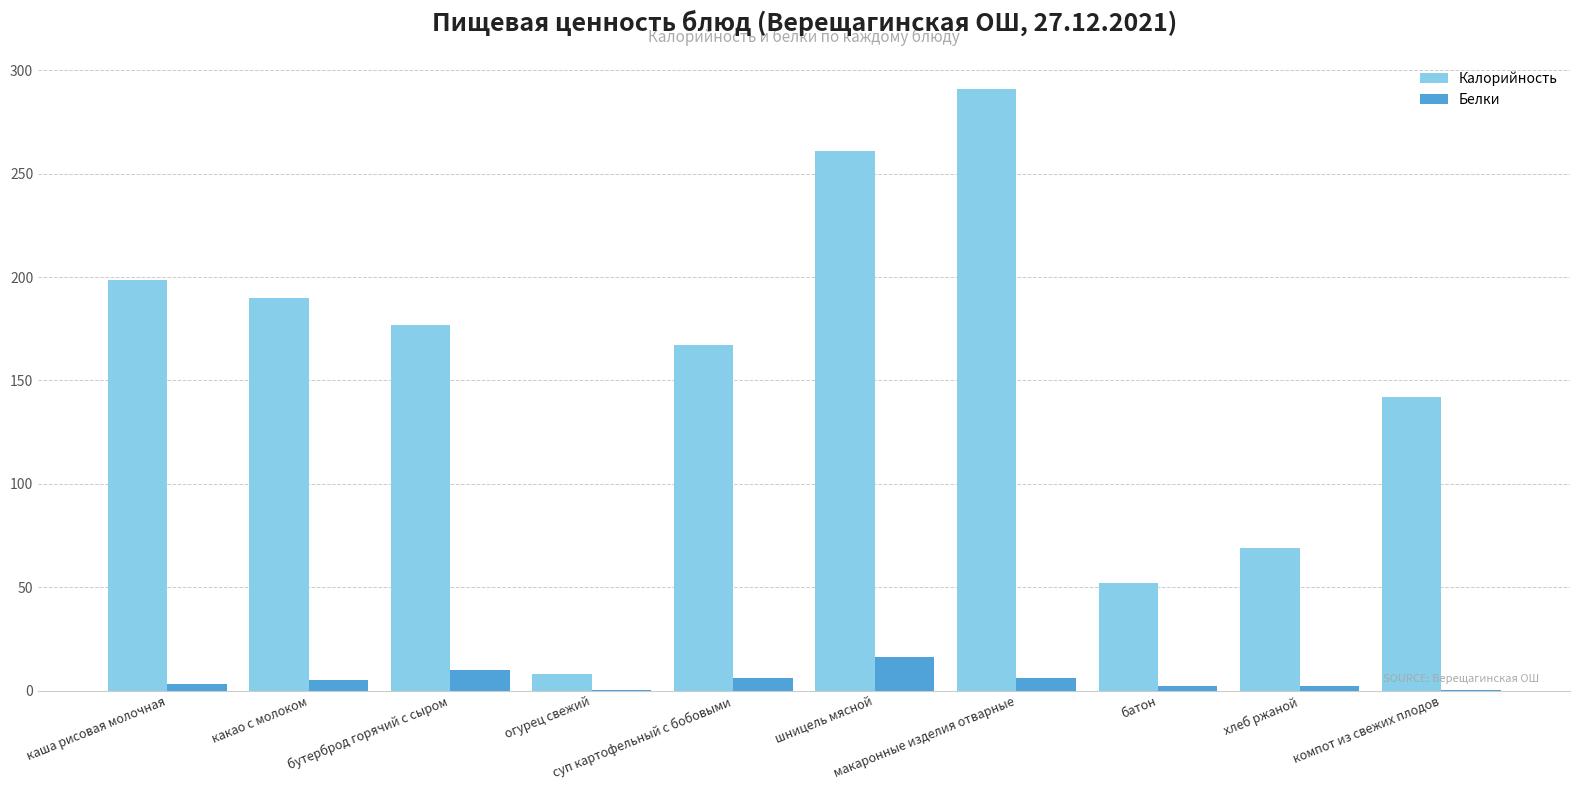

Is the value of Белки at макаронные изделия отварные greater than the value of Калорийность at макаронные изделия отварные?

No